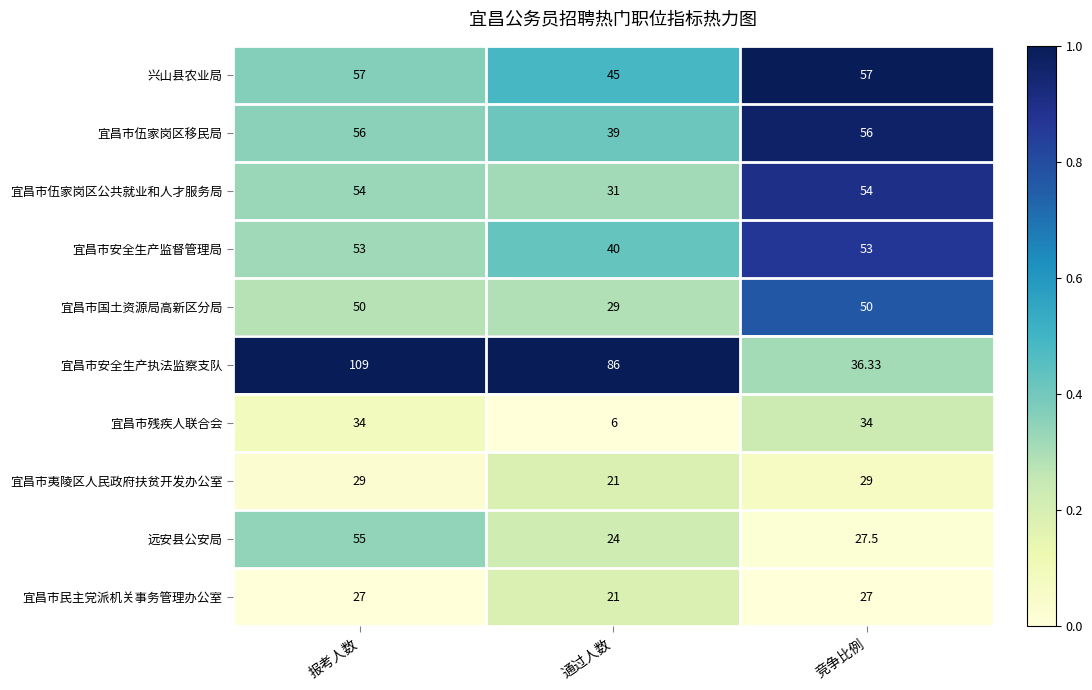

At 报考人数, list the series in order from largest to smallest.

宜昌市安全生产执法监察支队, 兴山县农业局, 宜昌市伍家岗区移民局, 远安县公安局, 宜昌市伍家岗区公共就业和人才服务局, 宜昌市安全生产监督管理局, 宜昌市国土资源局高新区分局, 宜昌市残疾人联合会, 宜昌市夷陵区人民政府扶贫开发办公室, 宜昌市民主党派机关事务管理办公室